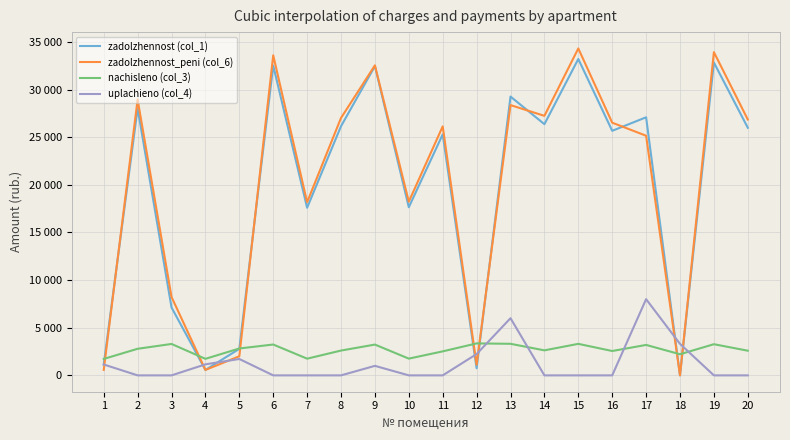

Reading right to left, list all the values displayed in this chart.

zadolzhennost (col_1): 25993.1	32839.3	0.0	27090.4	25672.3	33213.5	26367.6	29266.1	745.8	25297.9	17649.7	32464.9	26153.8	17596.4	32518.2	2785.7	570.9	7129.0	28025.7	1143.0
zadolzhennost_peni (col_6): 26856.3	33929.7	0.0	25155.8	26524.8	34316.4	27243.2	28370.8	1118.9	26138.0	18235.8	32542.9	27022.3	18180.7	33598.0	2007.0	570.9	8228.4	28956.3	575.4
nachisleno (col_3): 2589.4	3271.4	2218.6	3196.8	2557.4	3308.7	2626.7	3314.0	3356.6	2520.2	1758.2	3234.1	2605.4	1752.9	3239.5	2823.8	1736.9	3298.1	2791.9	1726.3
uplachieno (col_4): 0.0	0.0	3308.0	8000.2	0.0	0.0	0.0	6001.0	2237.8	0.0	0.0	1000.0	0.0	0.0	0.0	1720.0	1158.0	0.0	0.0	1143.0